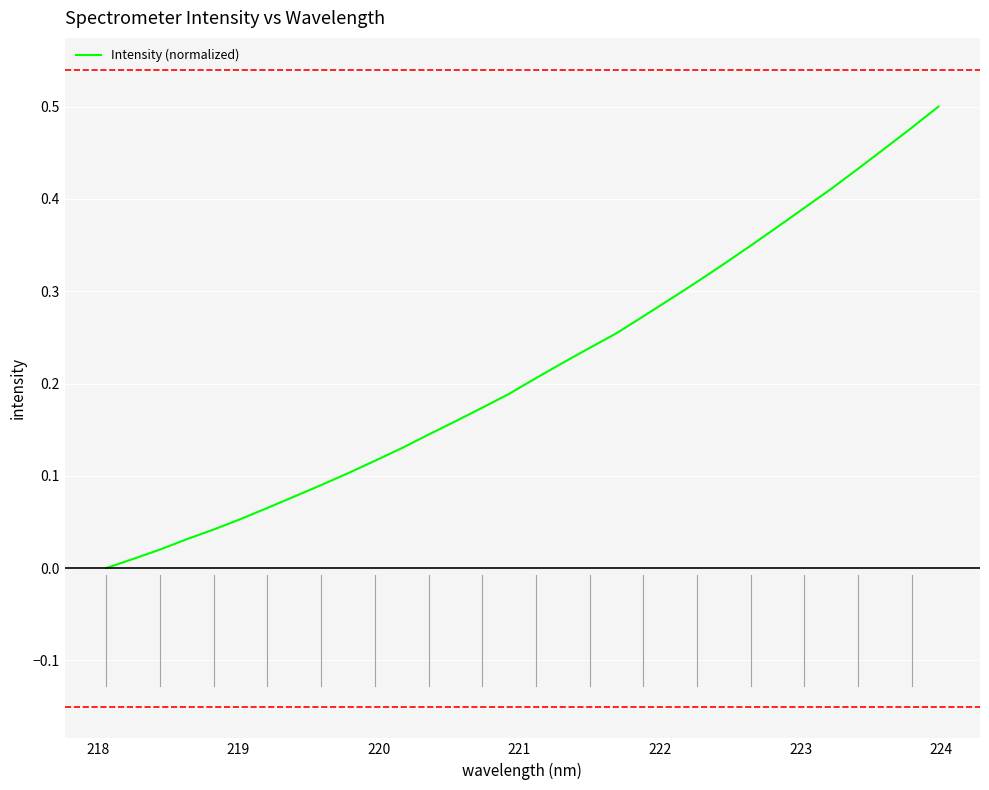

How many lines are shown in the chart?

1